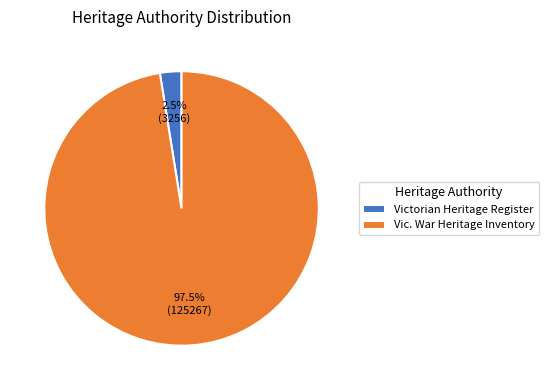

Which category accounts for the majority?

Vic. War Heritage Inventory